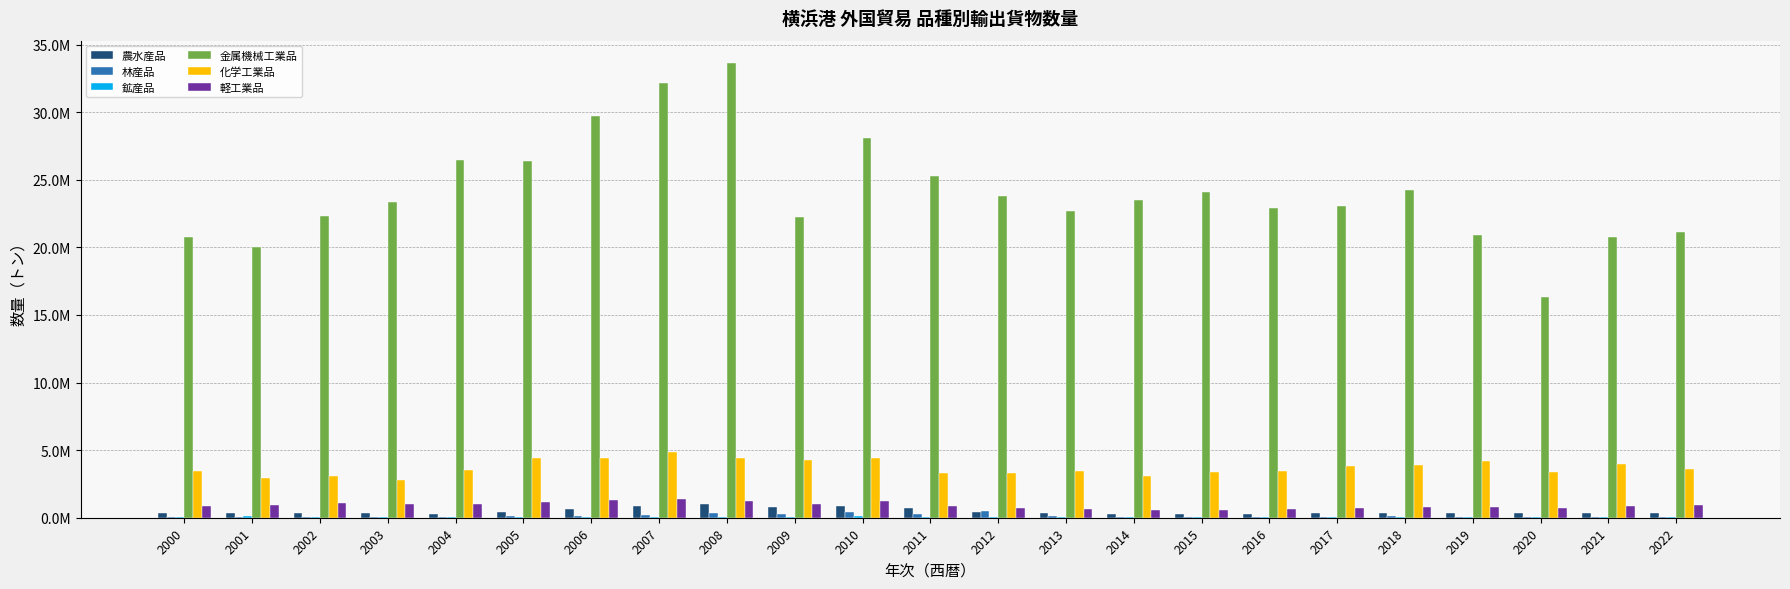

True or false: 軽工業品 has a value of 863723 at 2021.

True